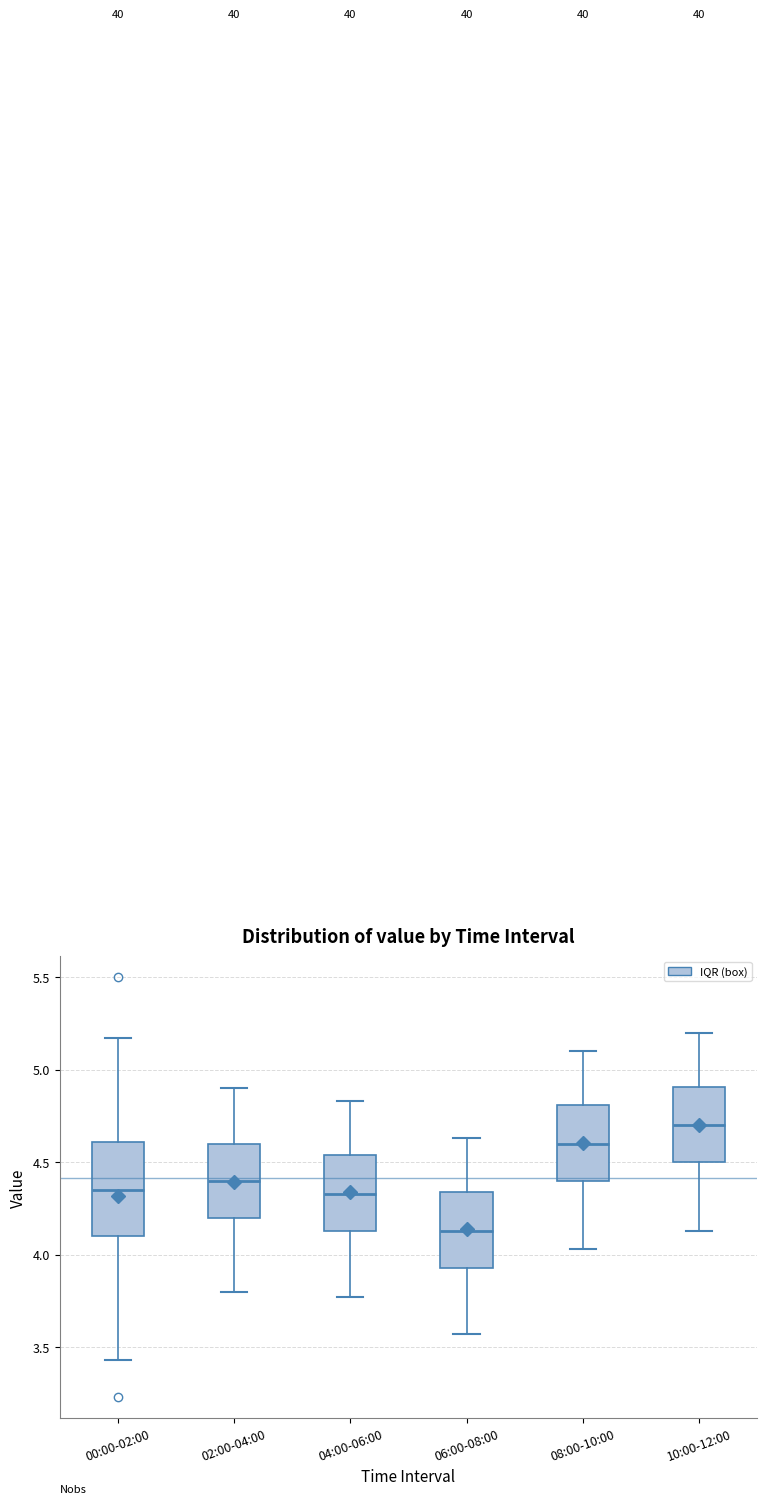

Which box is the tallest, from its lower edge to its upper edge?

00:00-02:00